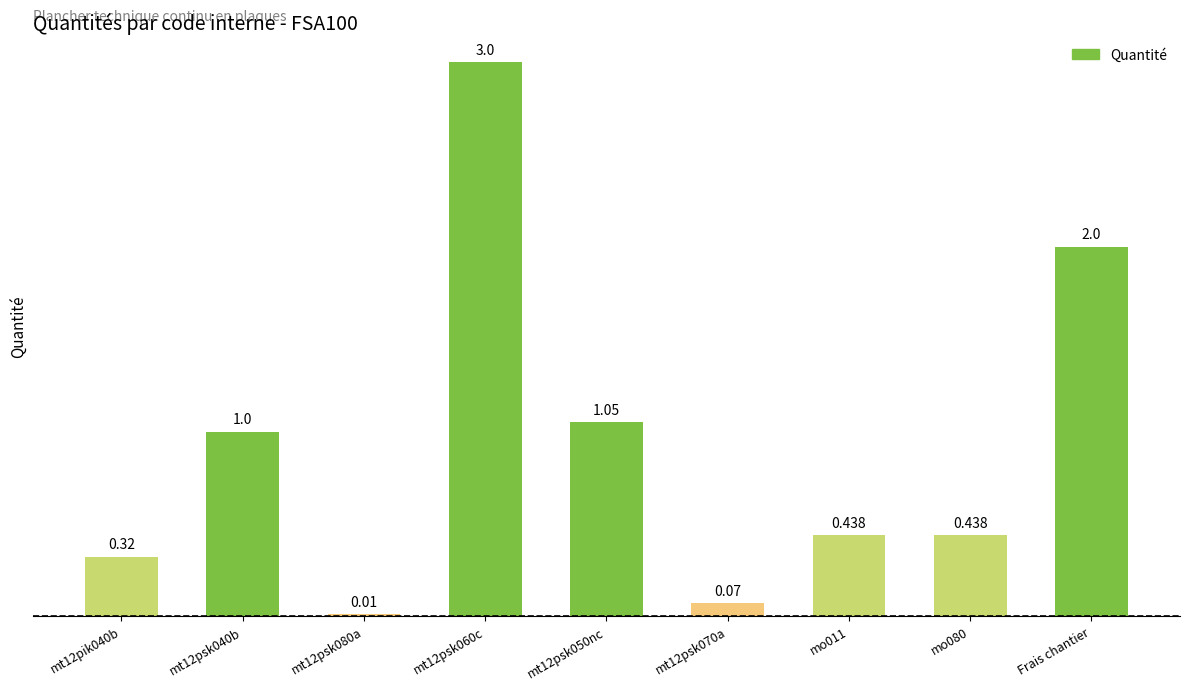

Is it true that the value at Frais chantier is 0.9?

False